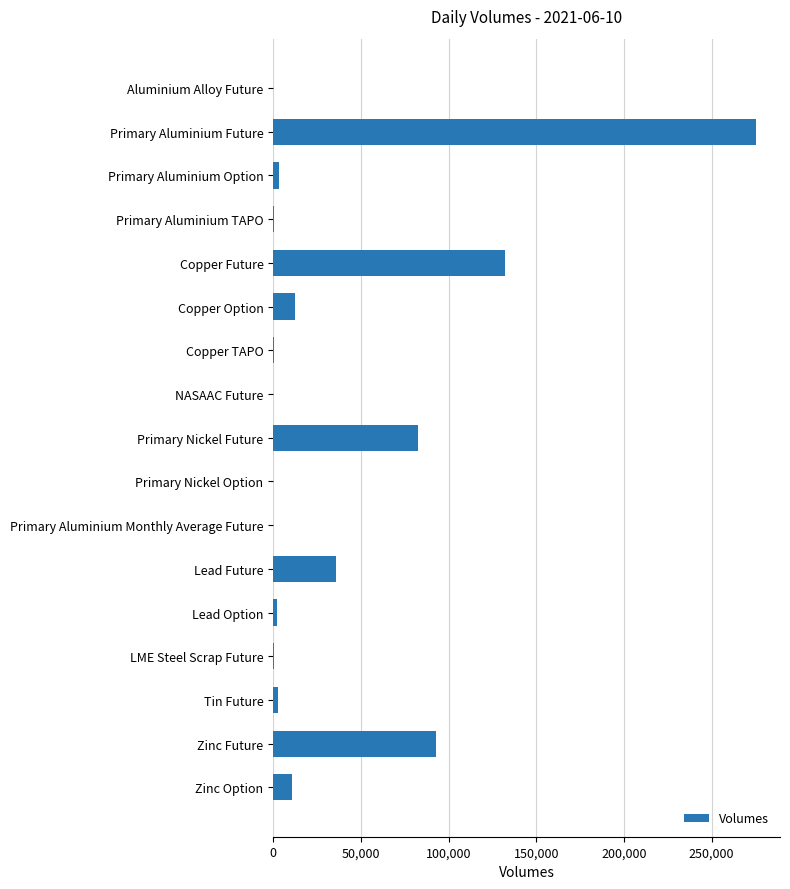

Is it true that the value at Zinc Future is 141371?

False